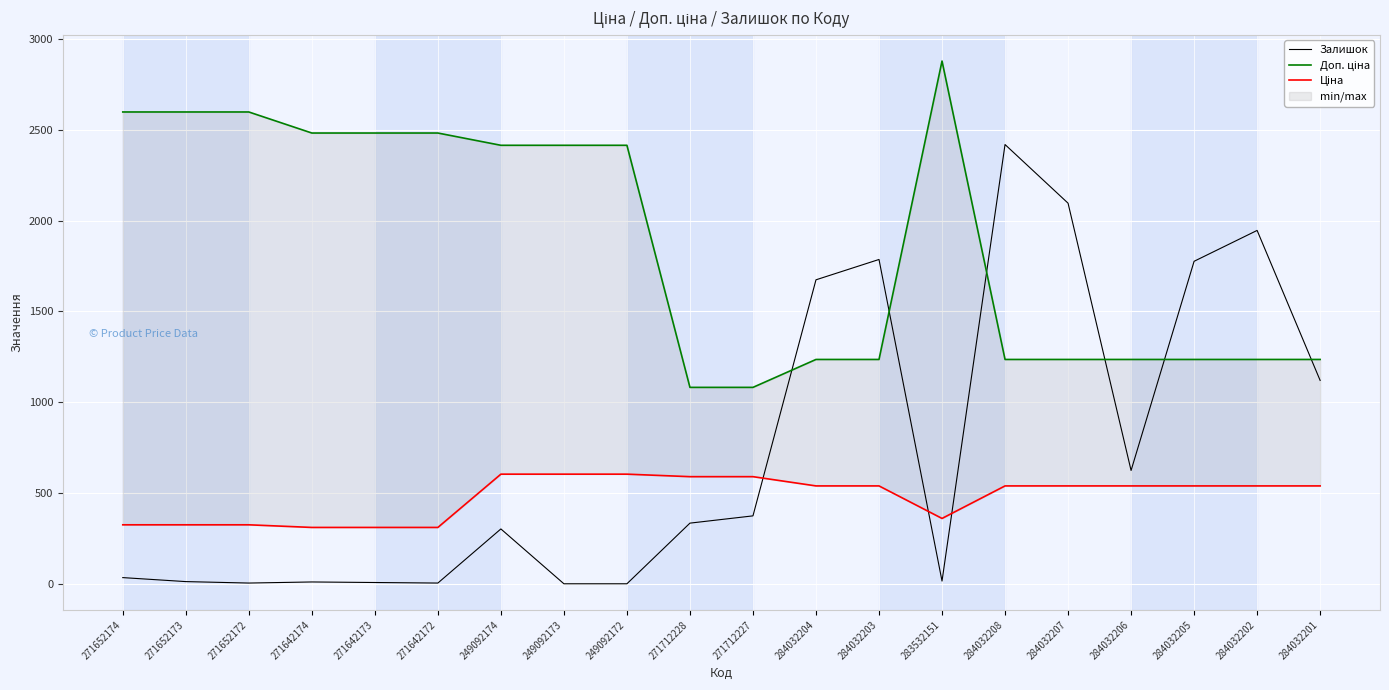

Is it true that Ціна equals 855.2 at 284032202?

False